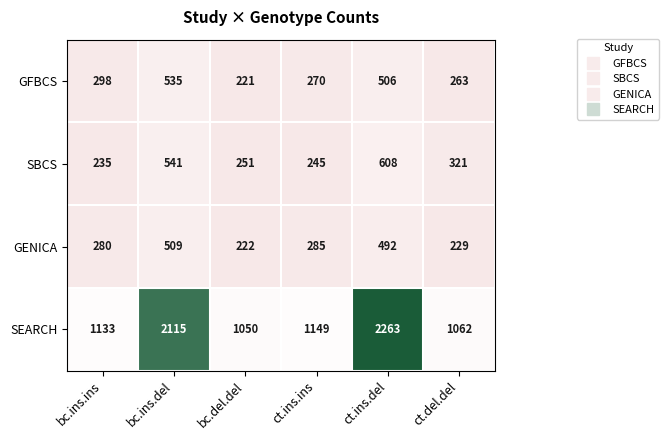

Rank the series by their maximum value, from highest to lowest.

SEARCH, SBCS, GFBCS, GENICA